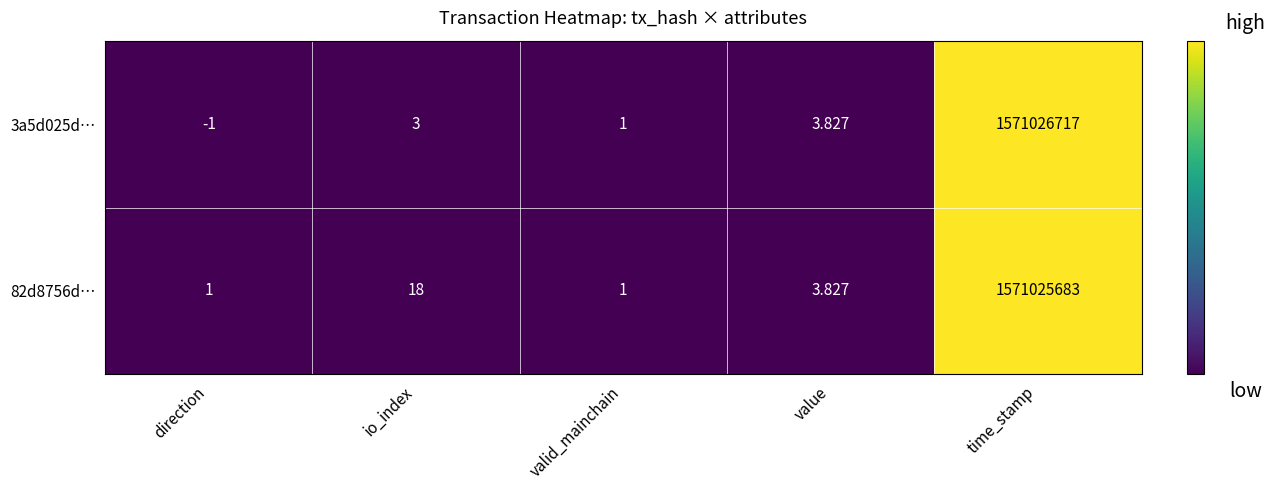

Which category has the highest value across all series?

time_stamp